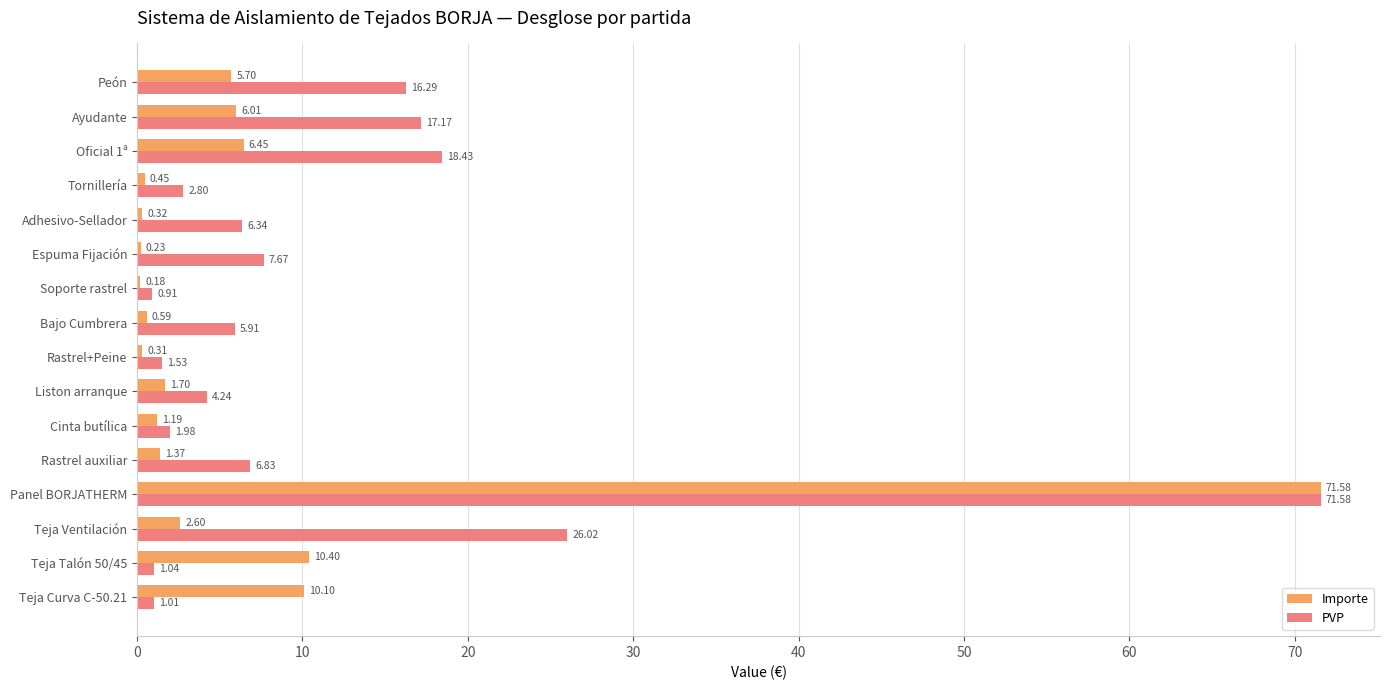

What is the sum of the Importe values at Peón and Teja Curva C-50.21?

15.8